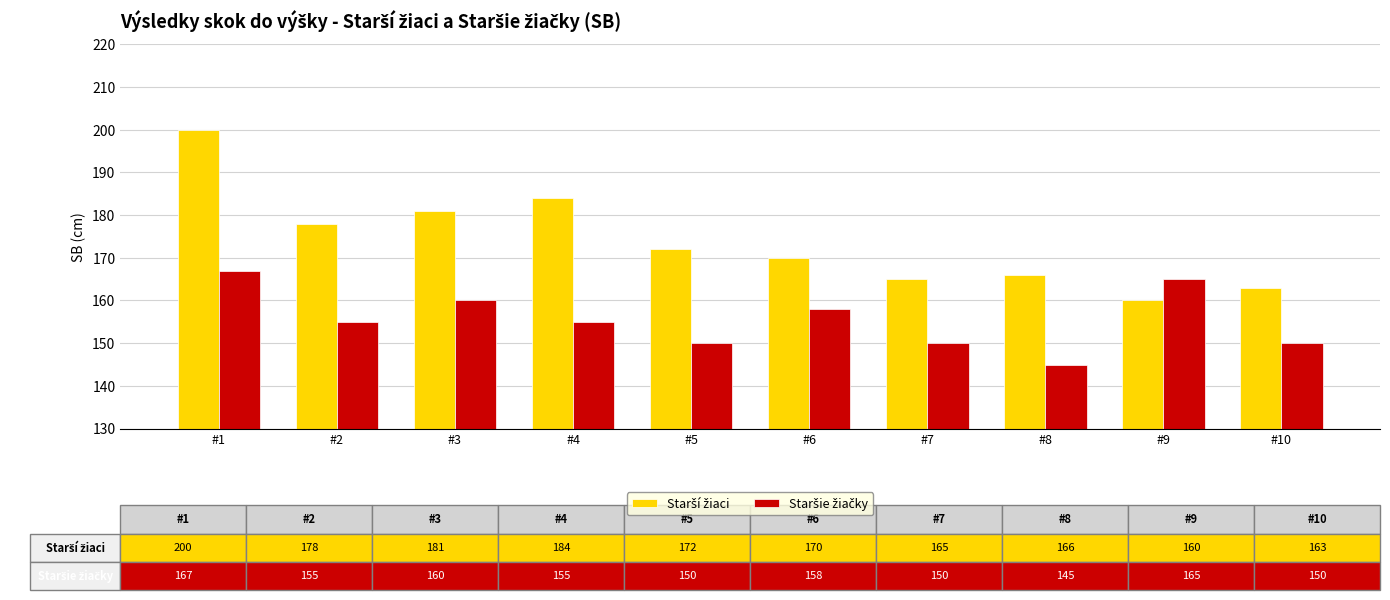

How many data points does each series have?

10